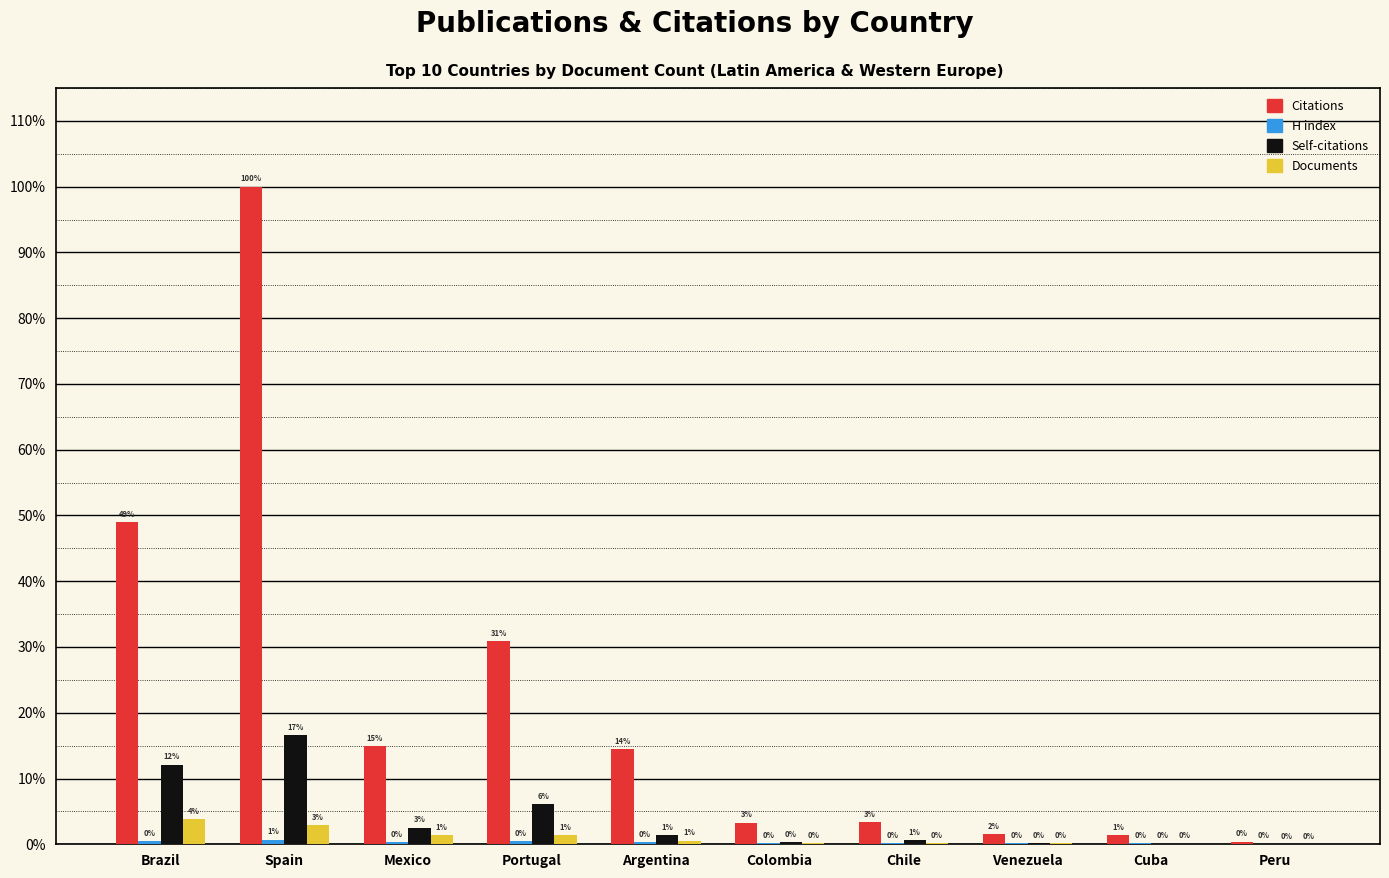

At which category is the sum across all series the highest?

Spain